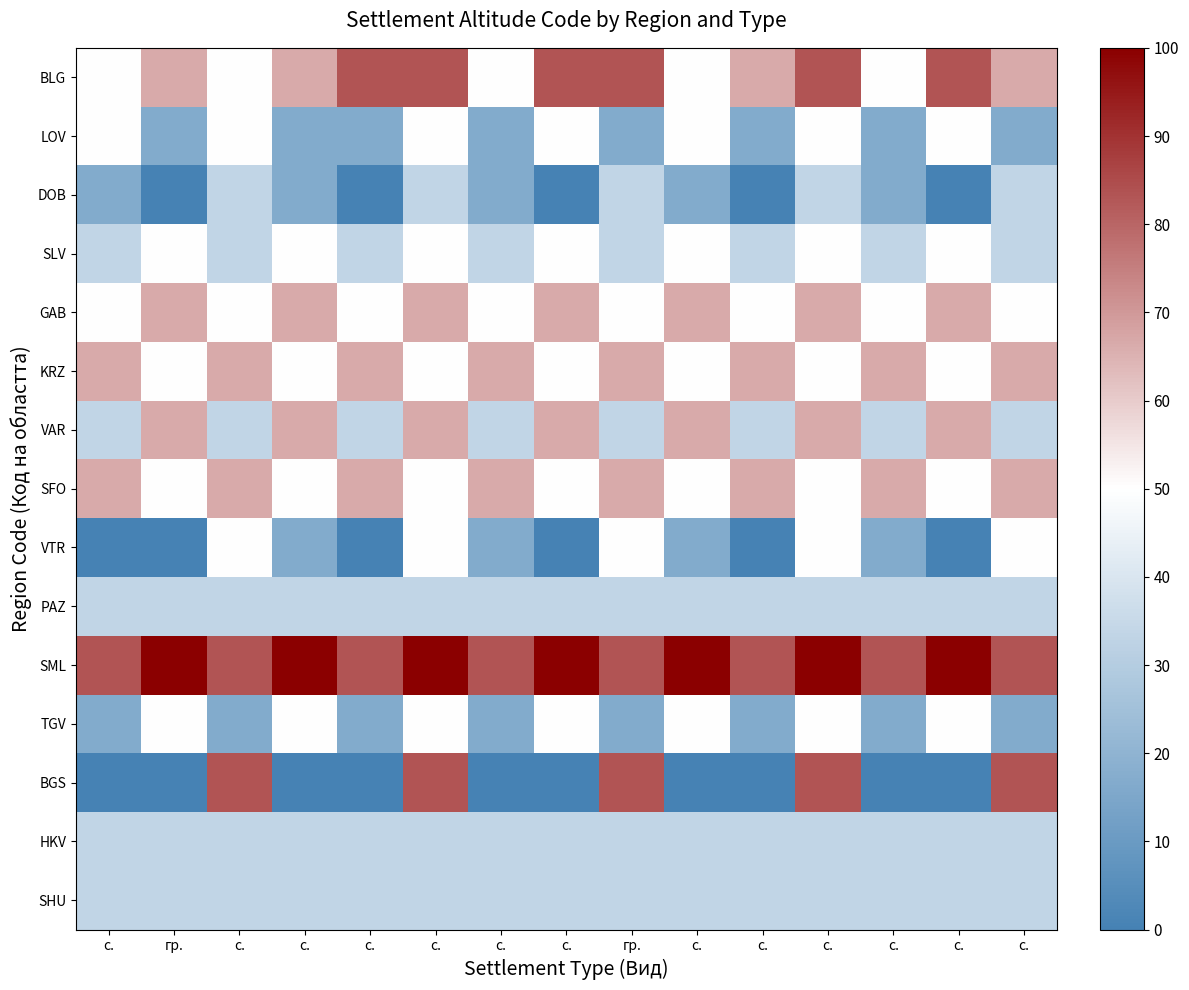

Which series has the largest total across all categories?

SML